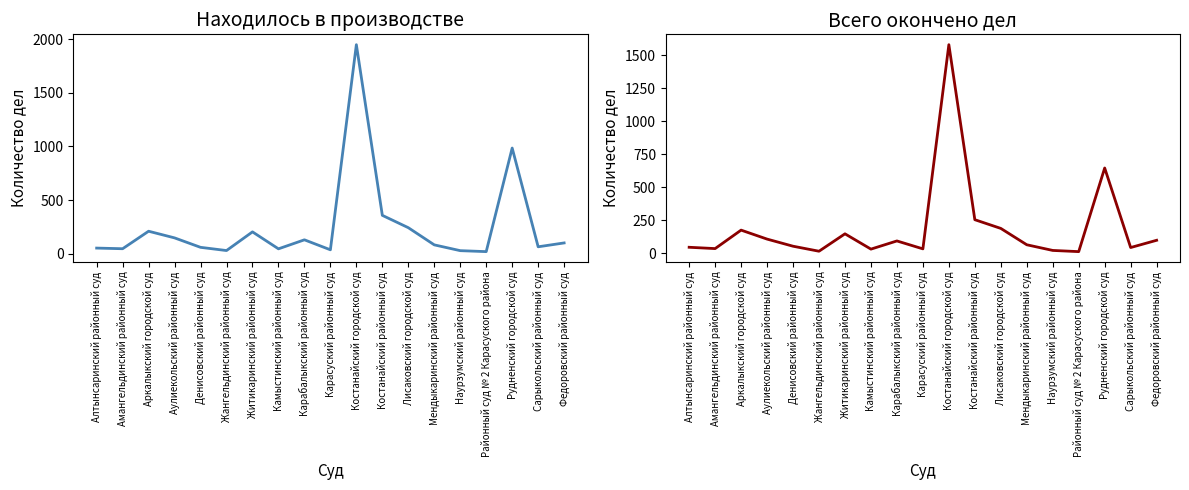

The value of Всего окончено дел at Наурзумский районный суд is 13. True or false?

False